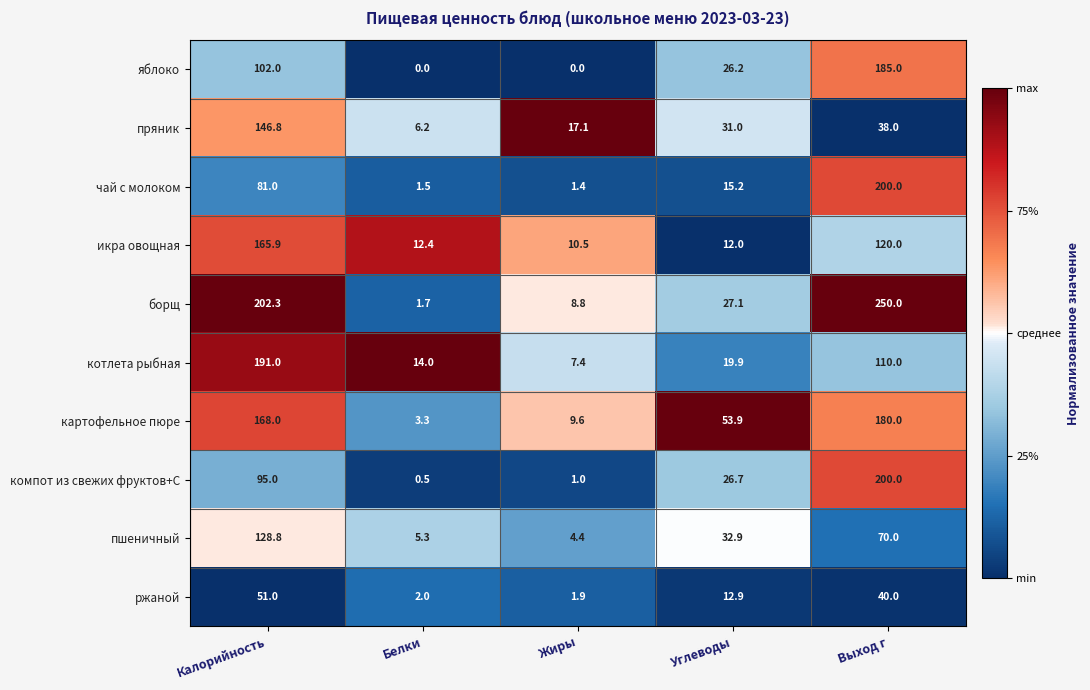

Where is пшеничный nearest to the value 66?

Выход г